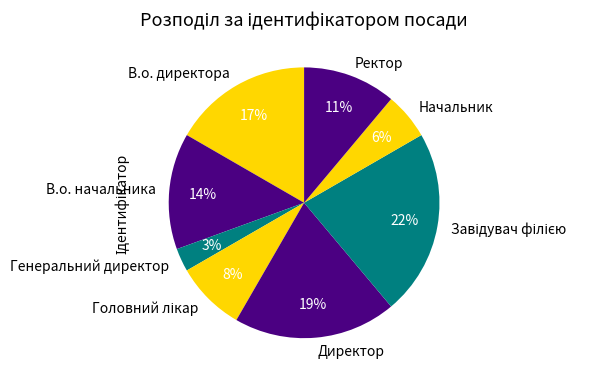

Between Начальник and Ректор, which is larger?

Ректор